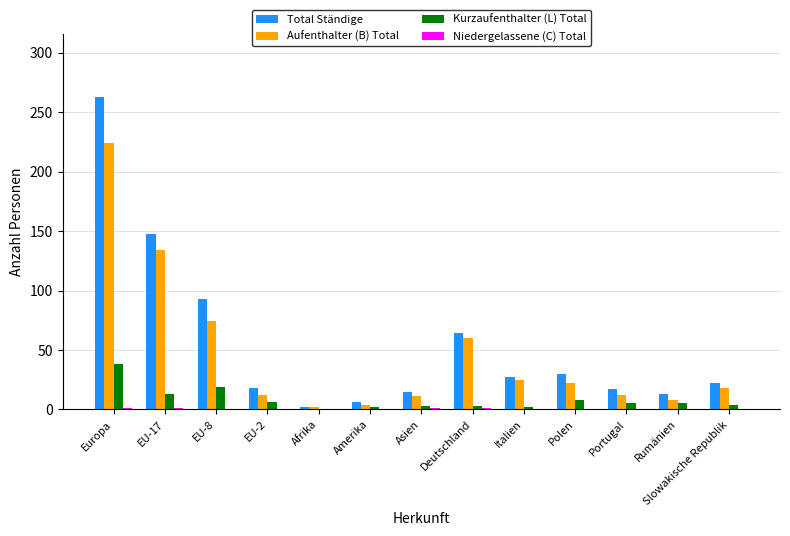

At which category is the sum across all series the highest?

Europa